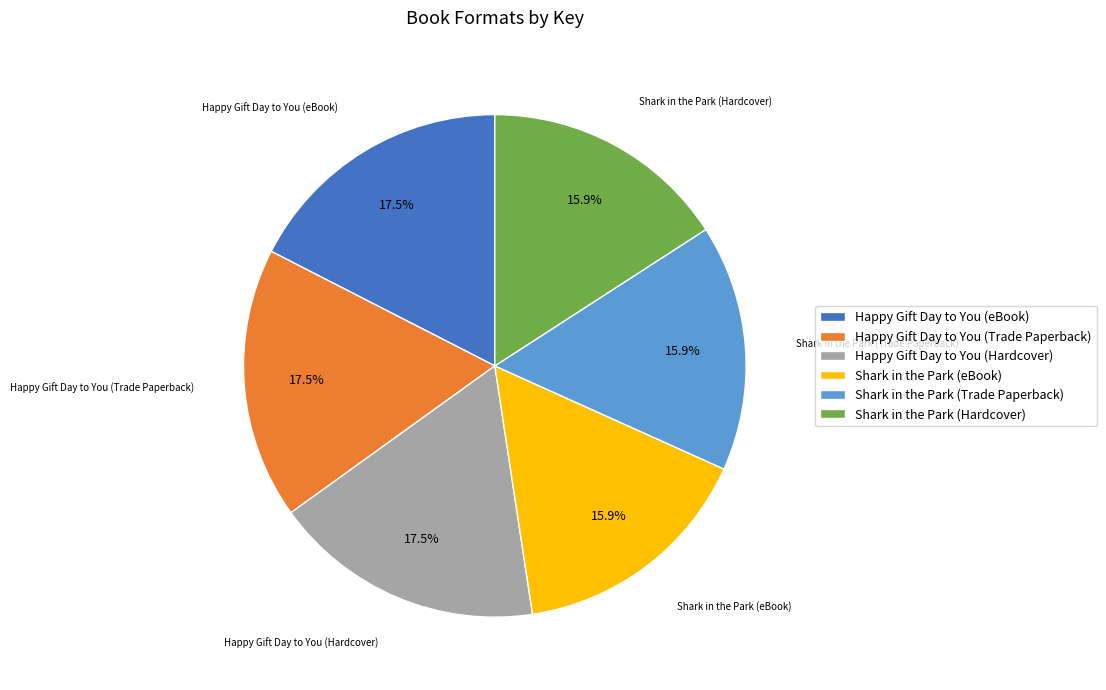

Is the sum of Happy Gift Day to You (Trade Paperback) and Shark in the Park (Trade Paperback) greater than half?

No